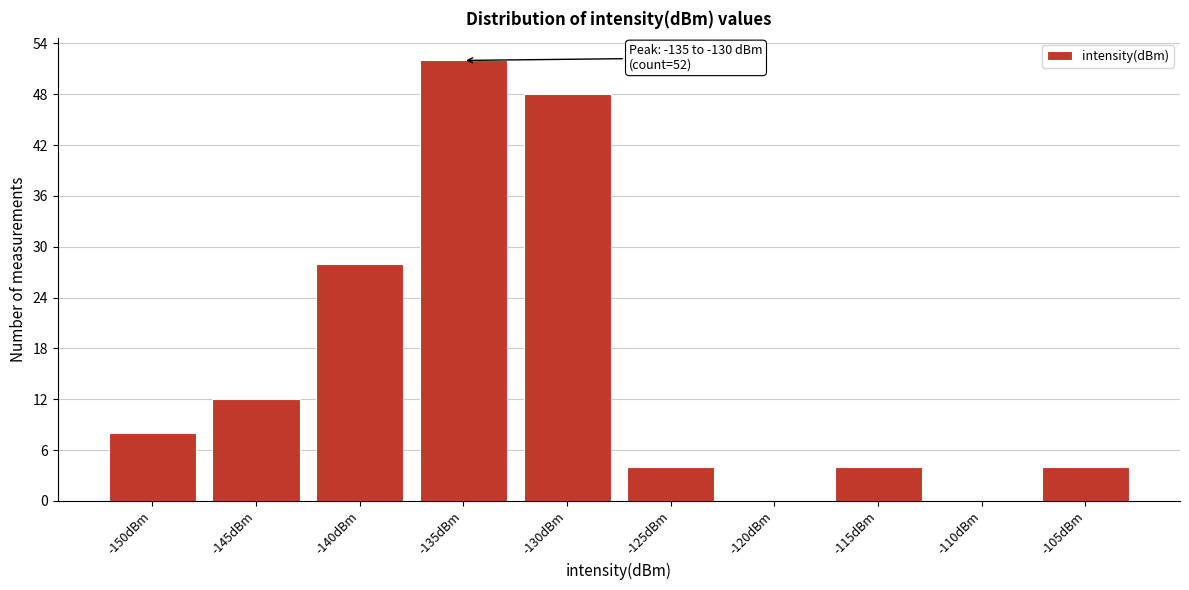

Reading left to right, list all the values displayed in this chart.

-150dBm=8	-145dBm=12	-140dBm=28	-135dBm=52	-130dBm=48	-125dBm=4	-120dBm=0	-115dBm=4	-110dBm=0	-105dBm=4